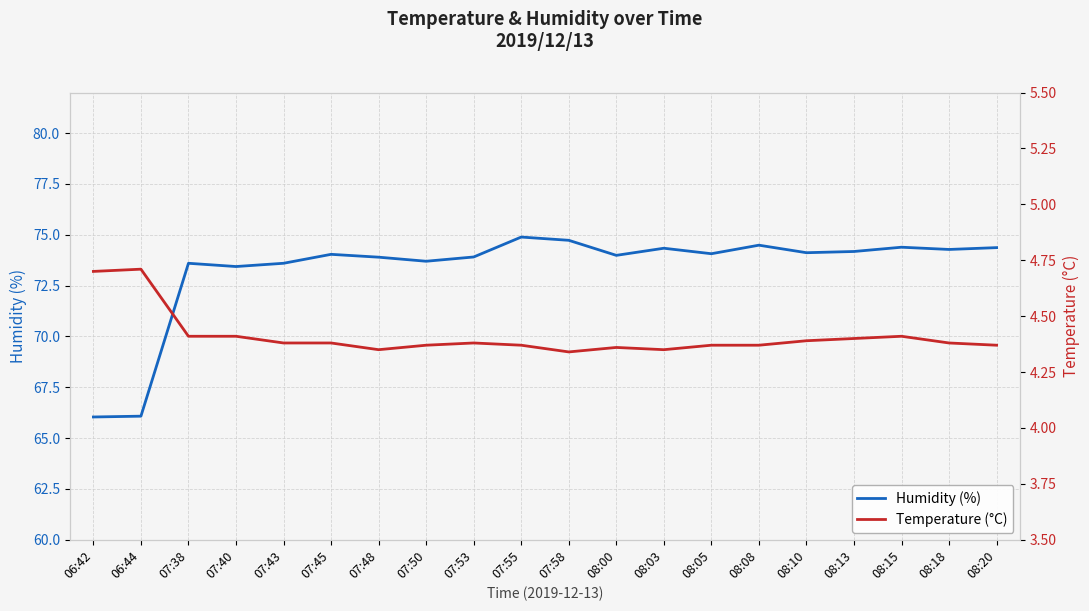

What is the smallest value displayed?

4.3